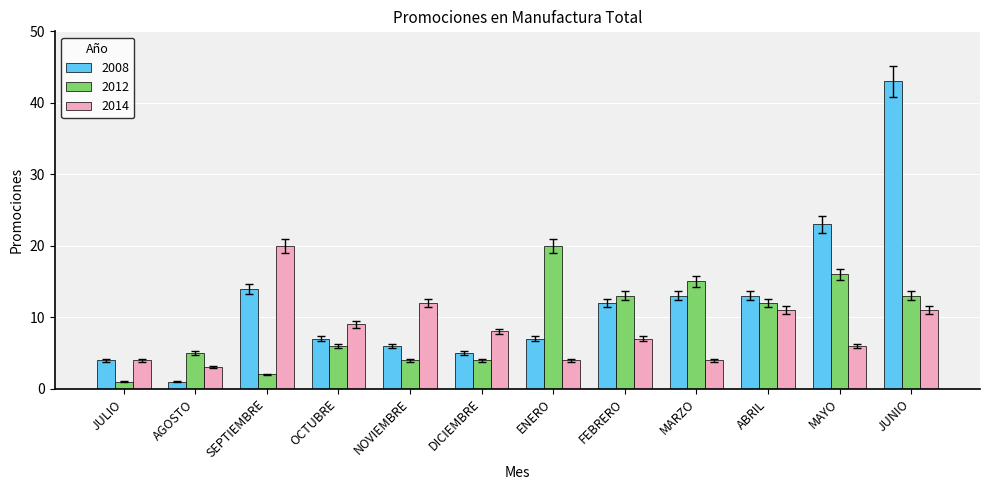

Is it true that 2008 equals 8 at DICIEMBRE?

False